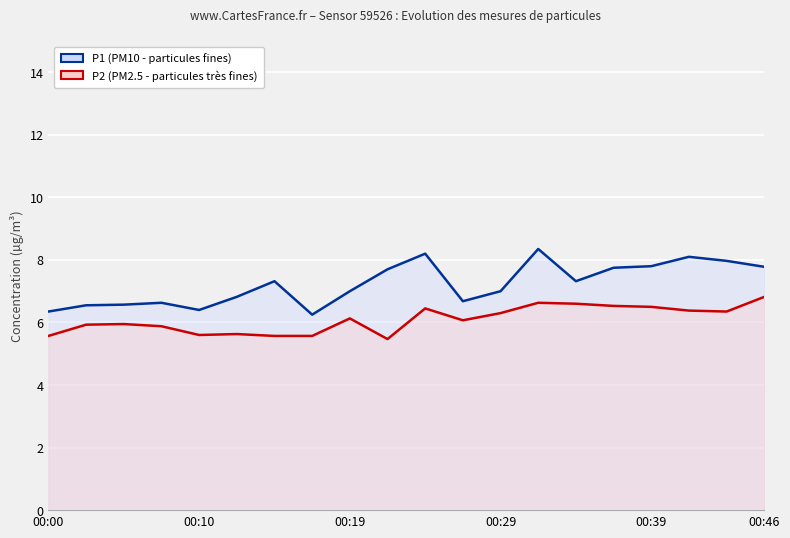

True or false: P1 (PM10) and P2 (PM2.5) intersect in this chart.

False